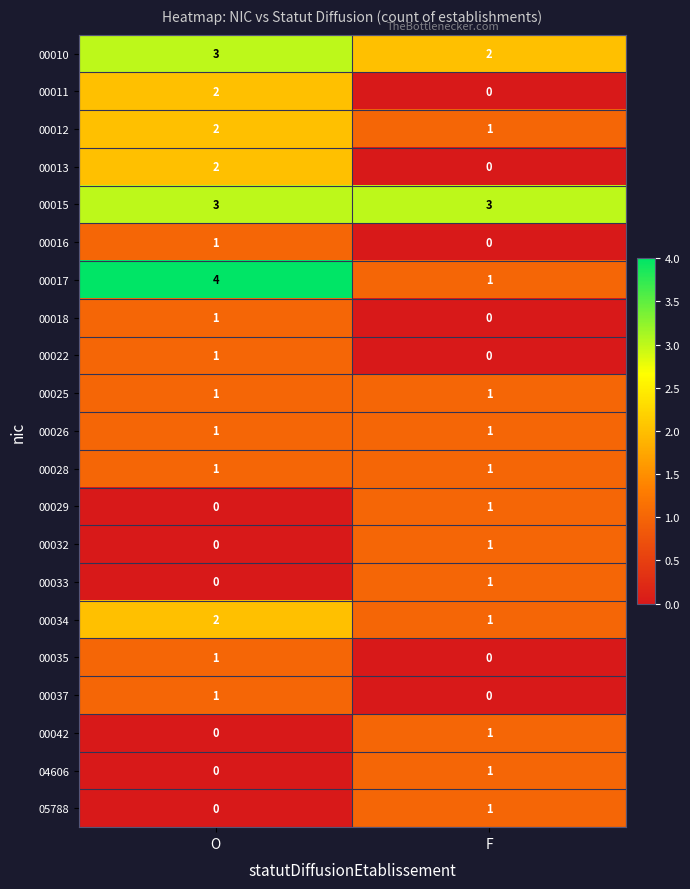

At how many categories does at least one series exceed 2?

2